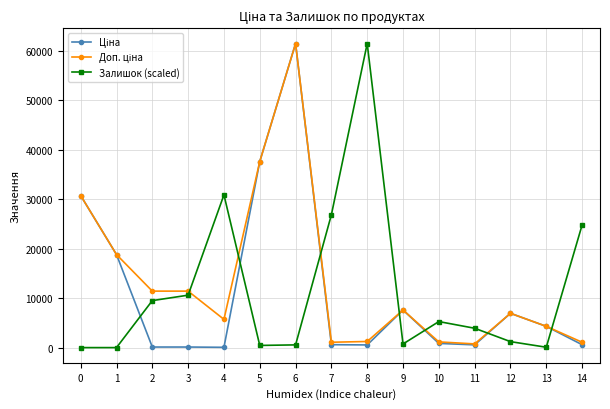

What is the greatest value displayed?

61434.3